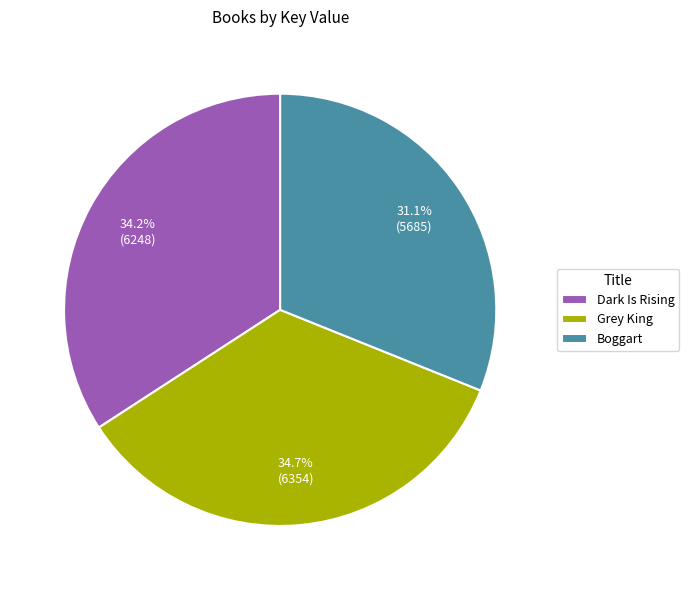

Is it true that Boggart is 31% of the pie?

True